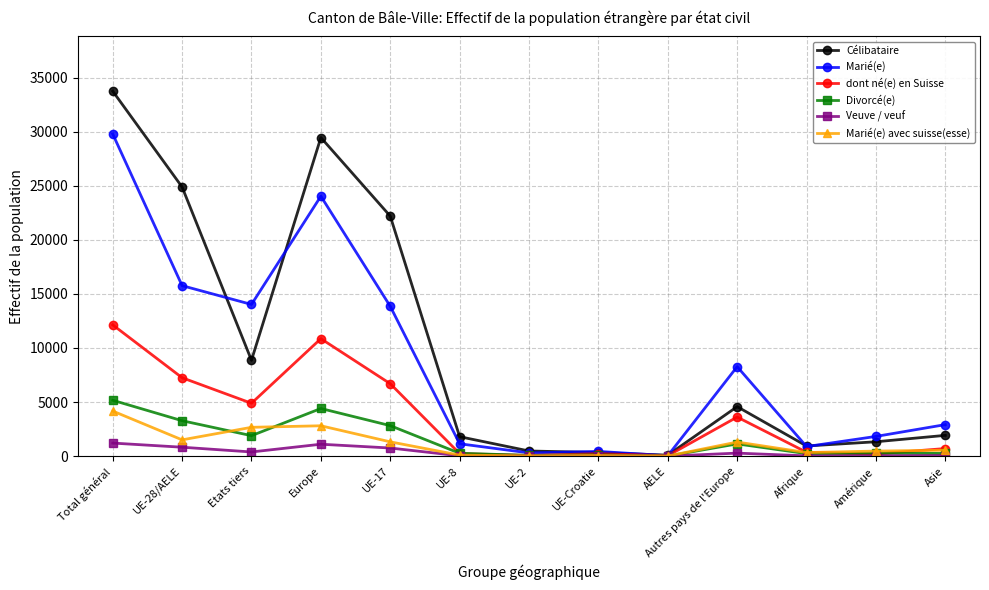

What is the approximate value of Marié(e) at Amérique, to the nearest 50?

1800